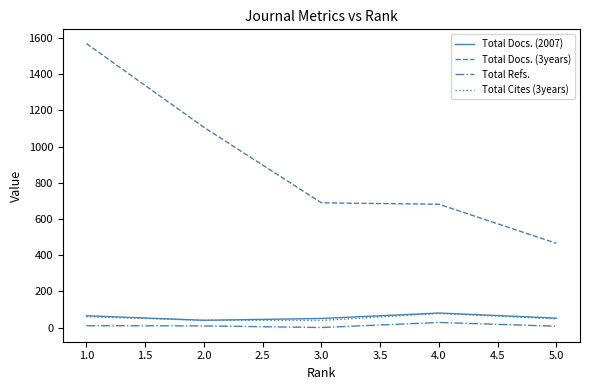

Does the chart have visible grid lines?

No